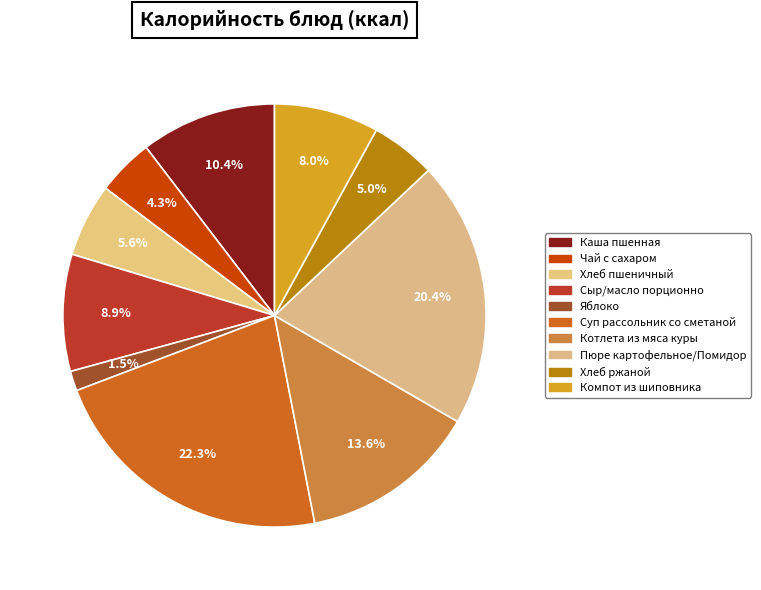

Rank the categories by value from highest to lowest.

Суп рассольник со сметаной, Пюре картофельное/Помидор, Котлета из мяса куры, Каша пшенная, Сыр/масло порционно, Компот из шиповника, Хлеб пшеничный, Хлеб ржаной, Чай с сахаром, Яблоко